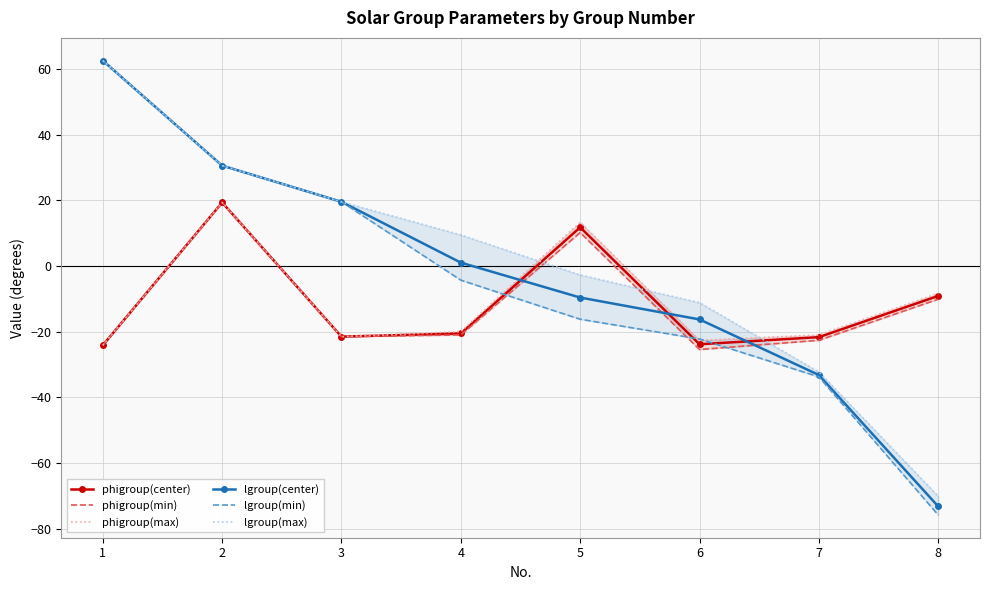

What is the lowest value of the lgroup(min) series?

-75.9